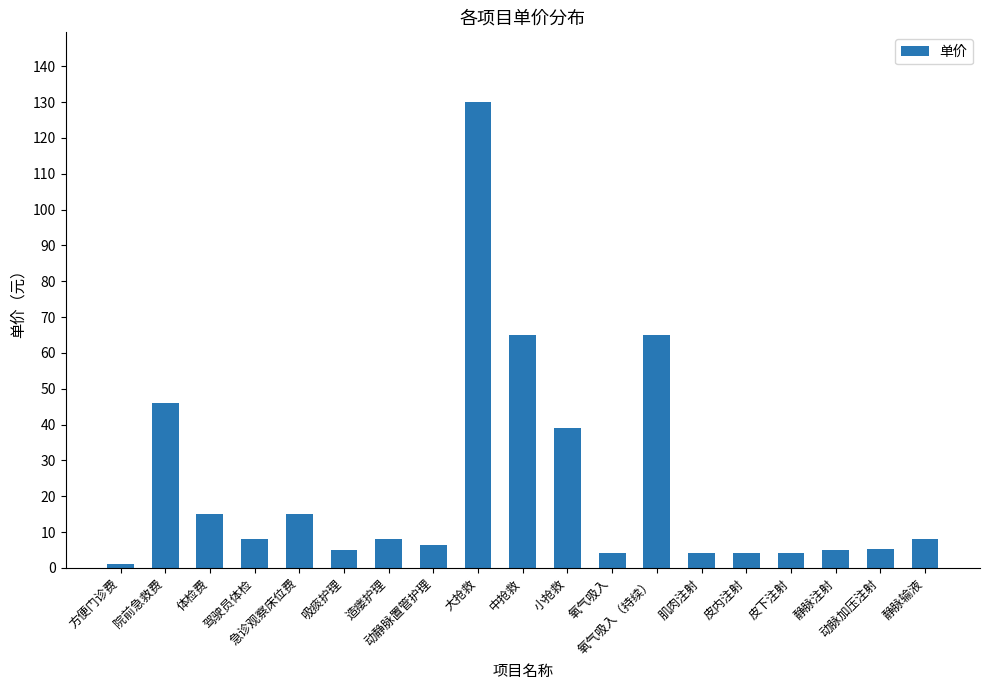

What is the value of the 6th bar from the left?

5.0